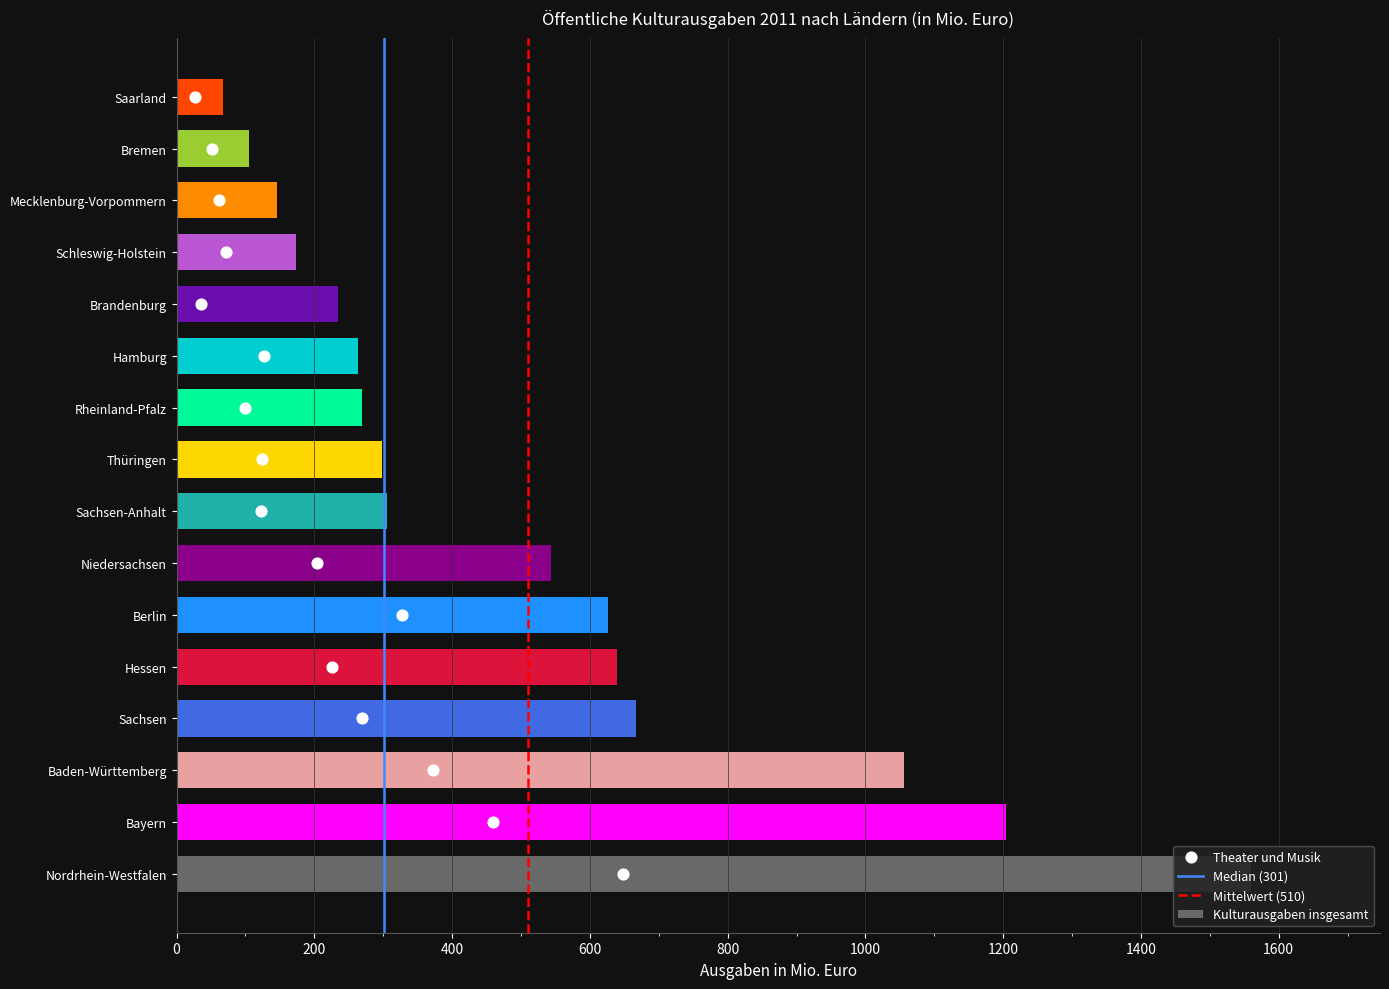

Is it true that Kulturausgaben insgesamt equals 269.4 at Rheinland-Pfalz?

True